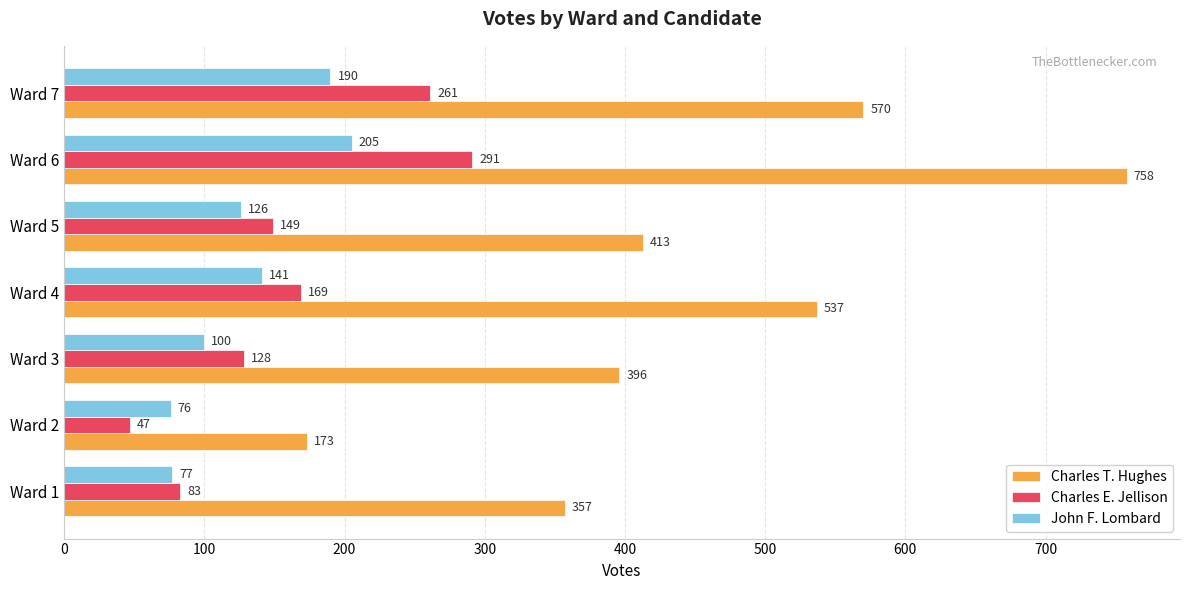

How many distinct data groups are displayed?

3